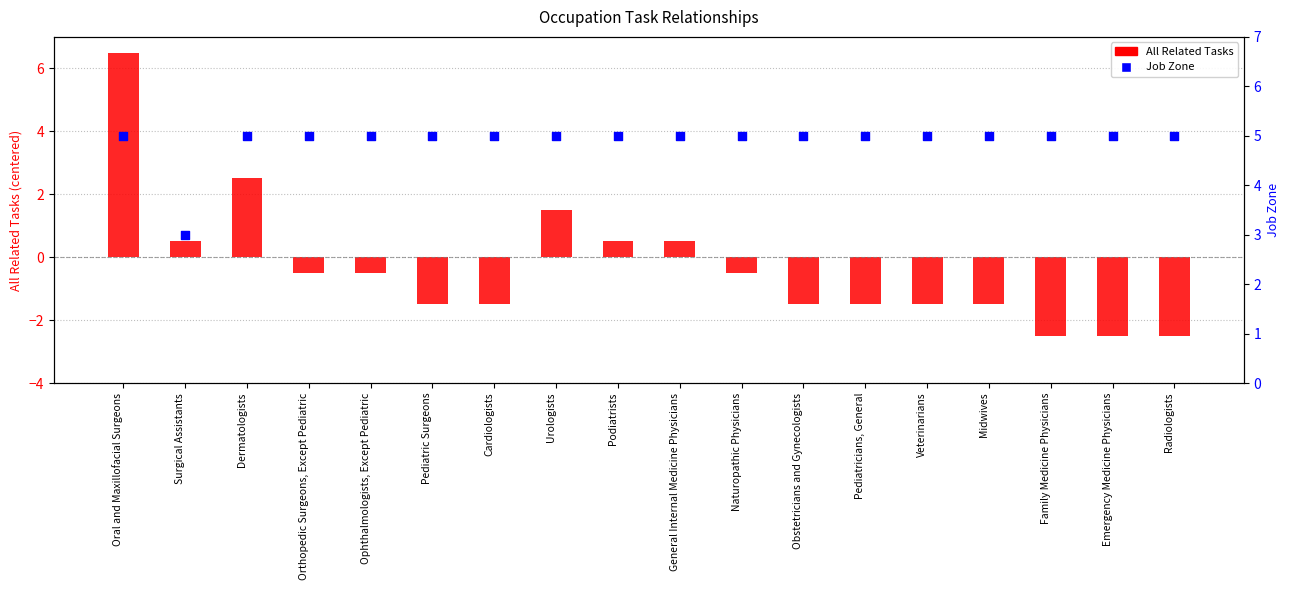

What is the total value across all series at Dermatologists?

7.5